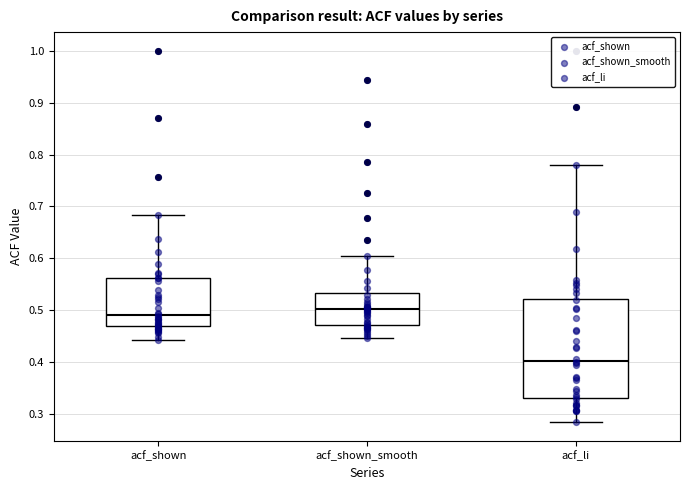

Where is the lower edge of the box for acf_shown_smooth on the y-axis? The values are not printed on the chart, so give them approximately, as read against the axis.

0.47